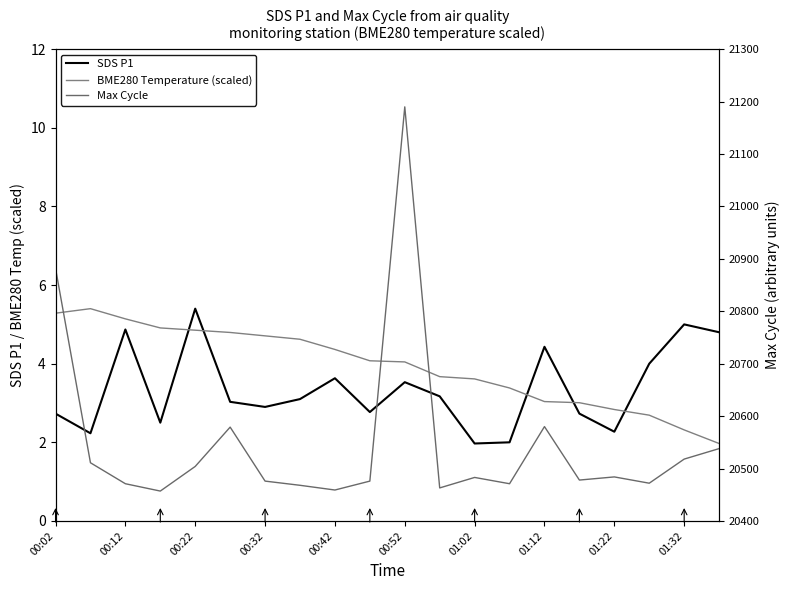

What is the maximum value for BME280 Temperature (scaled)?

5.4